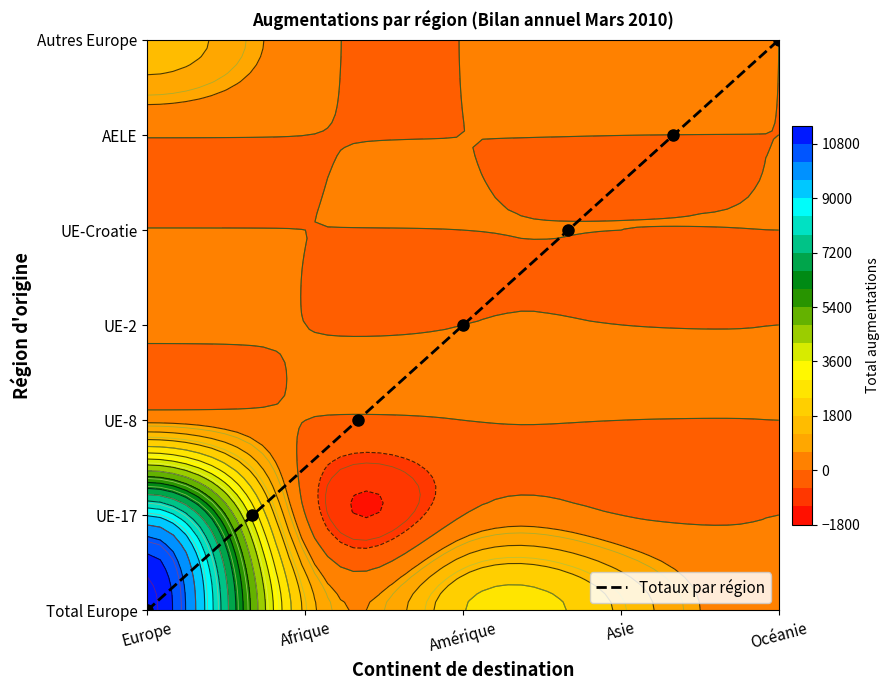

At which category does the chart reach its minimum across all series?

Europe